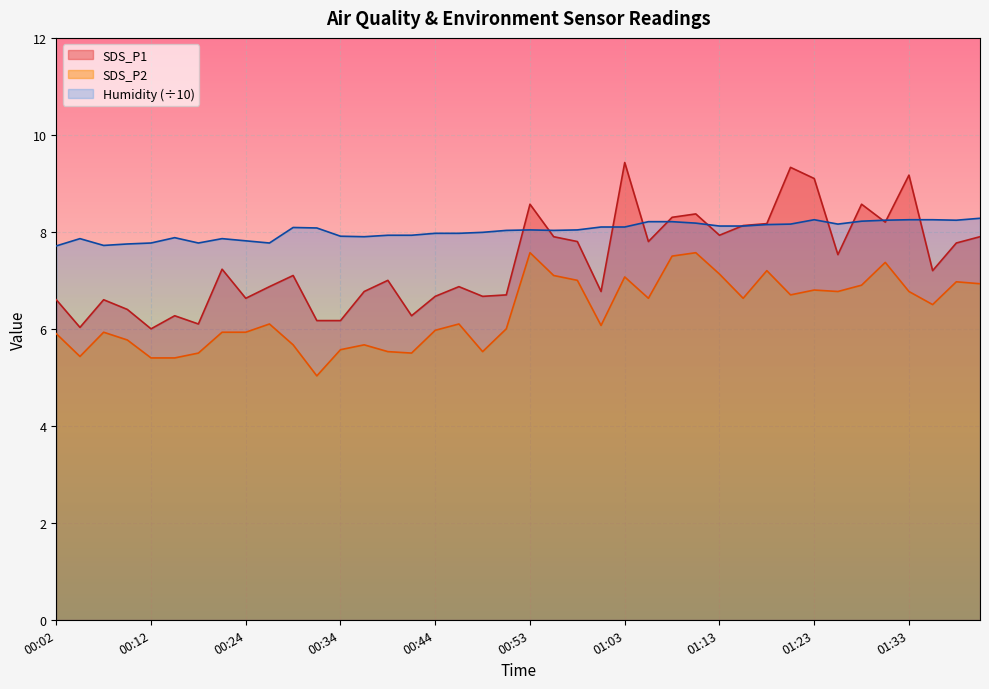

List the series in order of their overall mean, highest first.

Humidity (÷10), SDS_P1, SDS_P2